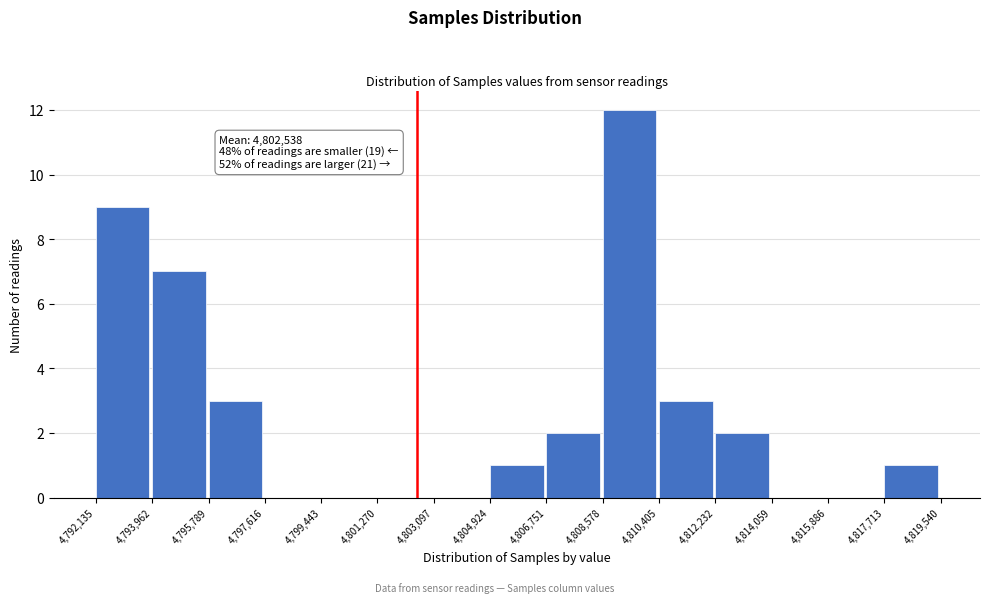

Which range on the x-axis has the tallest bar?

4,808,578 to 4,810,405